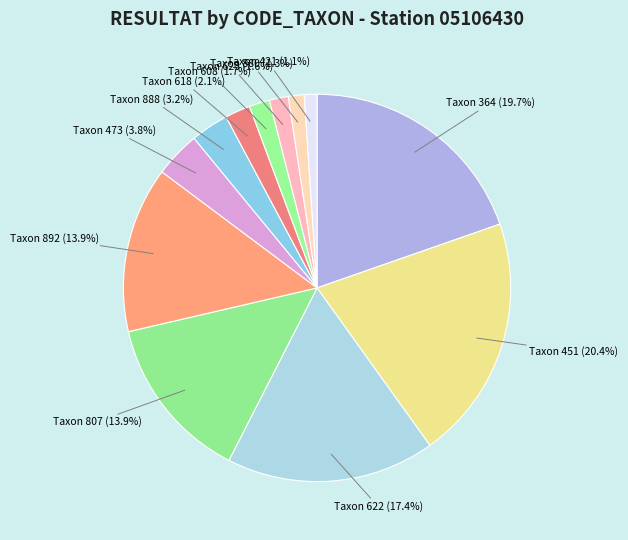

What is the ratio of the value at Taxon 892 (13.9%) to the value at Taxon 807 (13.9%)?

1.0